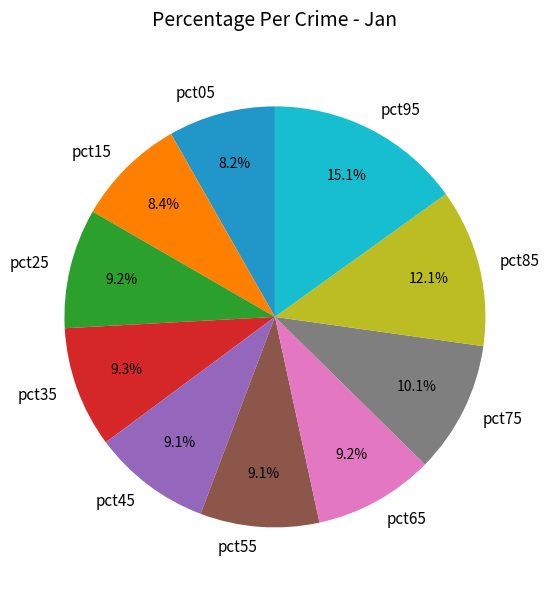

Is it true that pct35 is 9% of the pie?

True